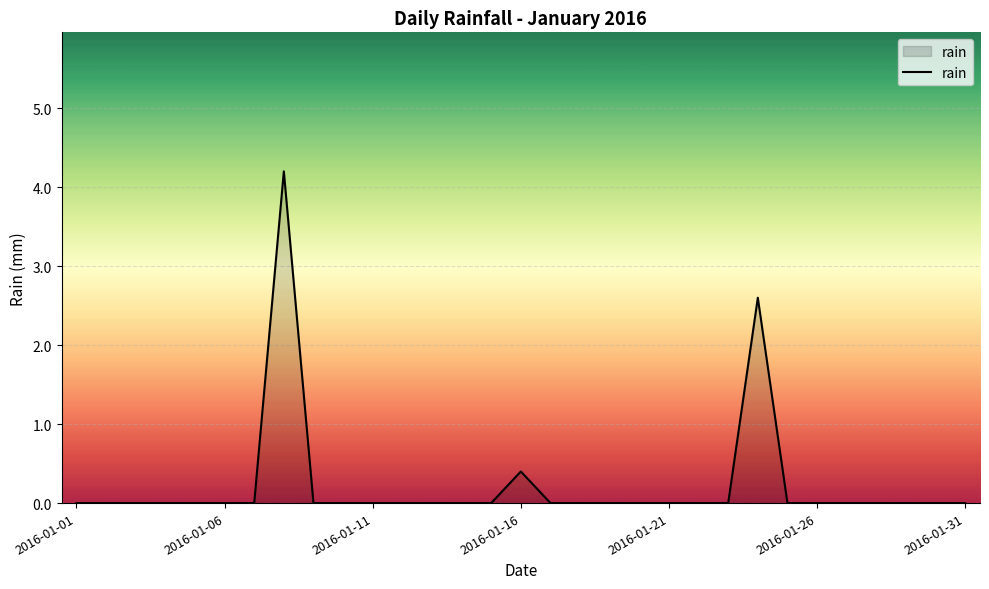

What is the difference between the maximum and minimum values?

4.2